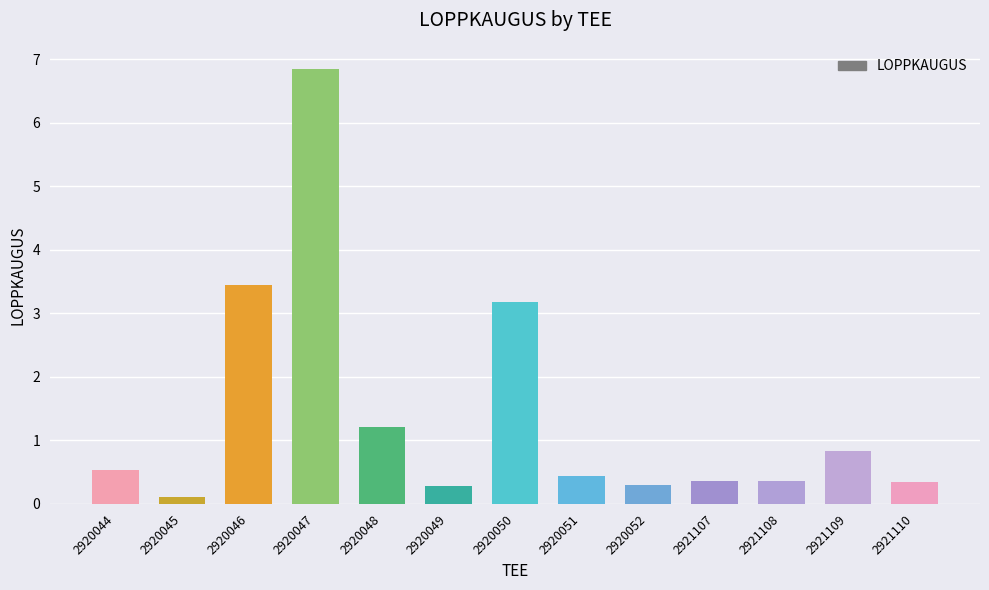

Between 2920049 and 2920046, which is larger?

2920046